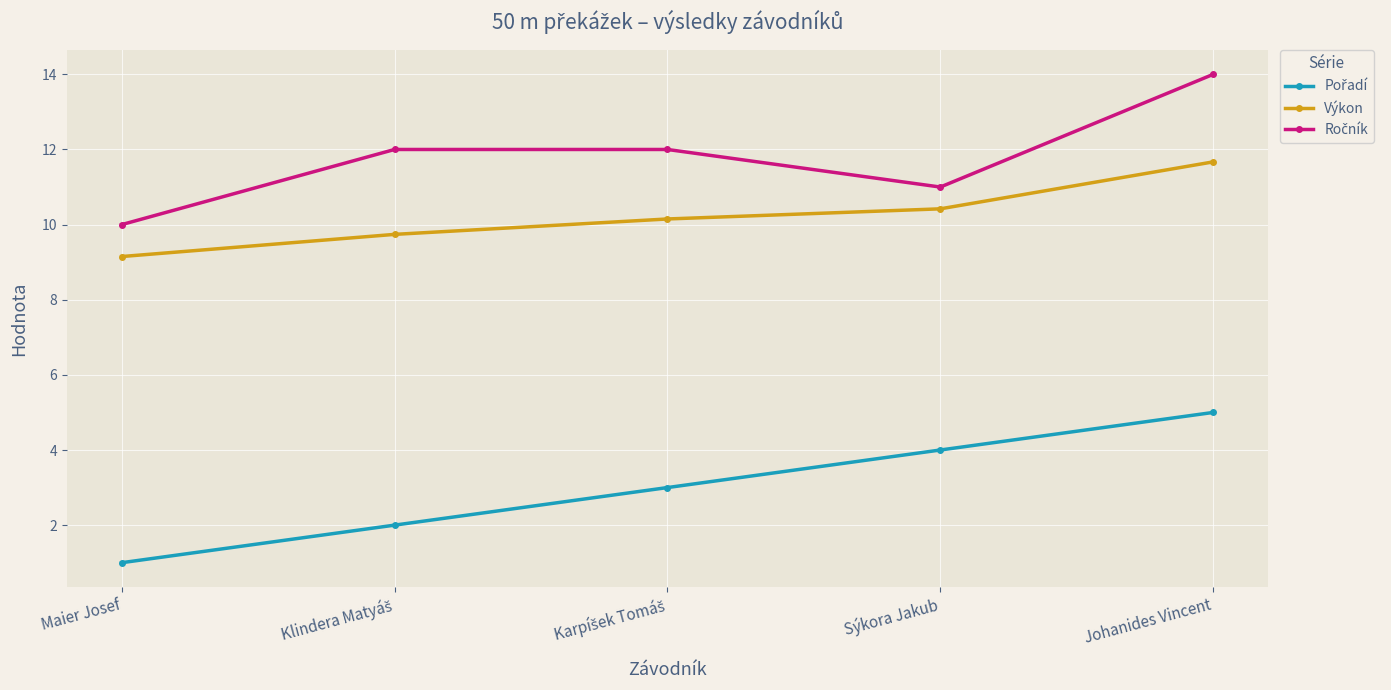

Which label corresponds to the largest value in the chart?

Johanides Vincent